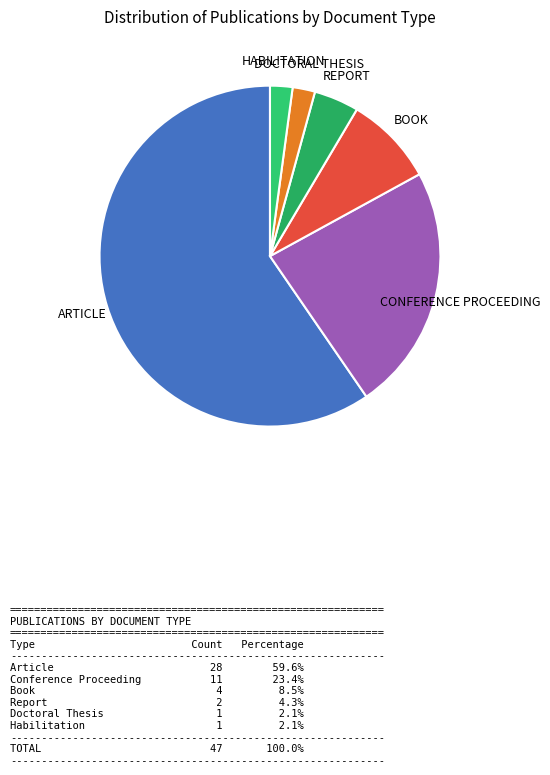

Count the number of slices in the pie.

6